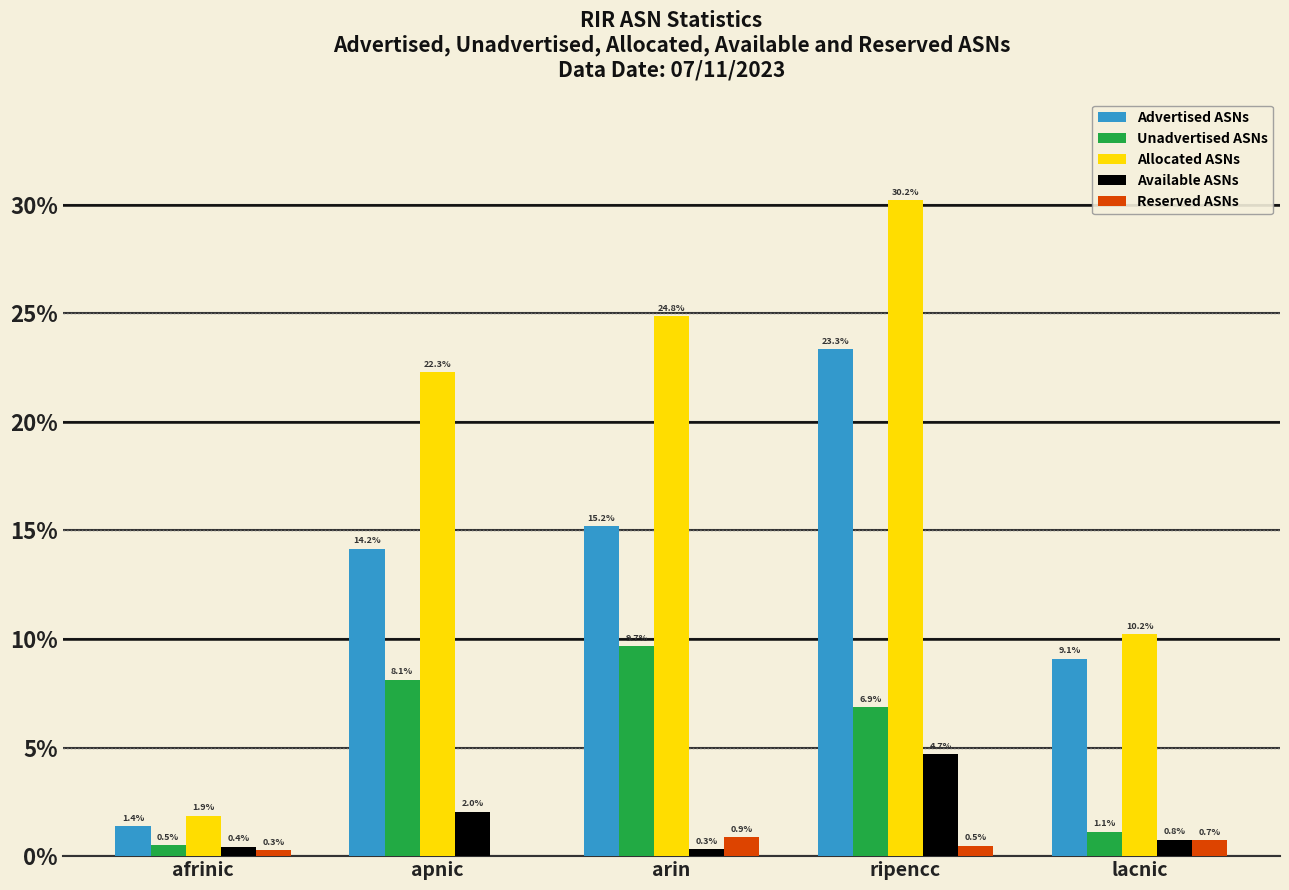

List the labels in order of Allocated ASNs value, smallest first.

afrinic, lacnic, apnic, arin, ripencc